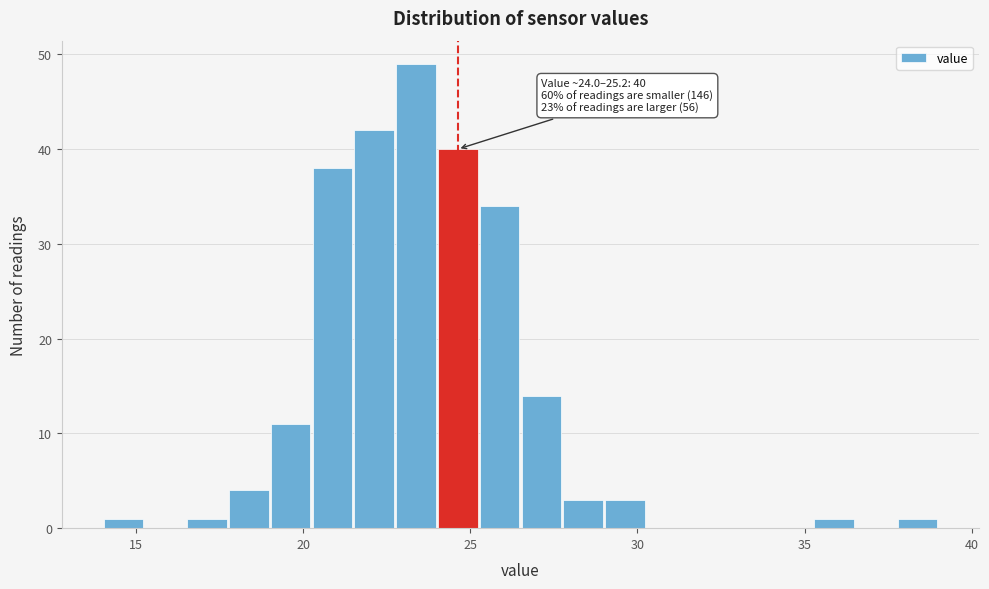

Read against the x-axis, roughly where is the centre of the tallest bar?

23.5